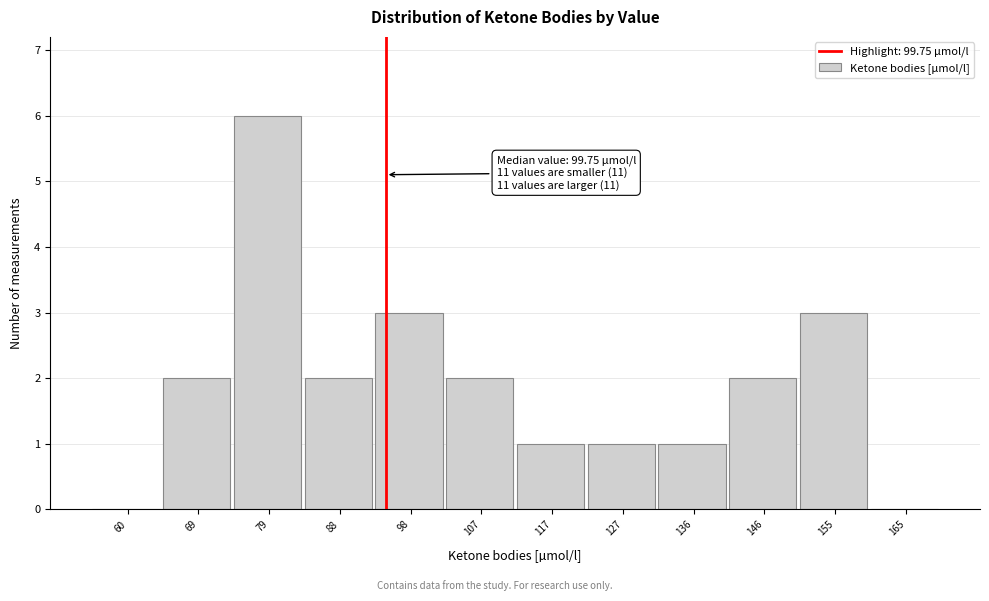

Reading left to right, list all the values displayed in this chart.

60=0	69=2	79=6	88=2	98=3	107=2	117=1	127=1	136=1	146=2	155=3	165=0